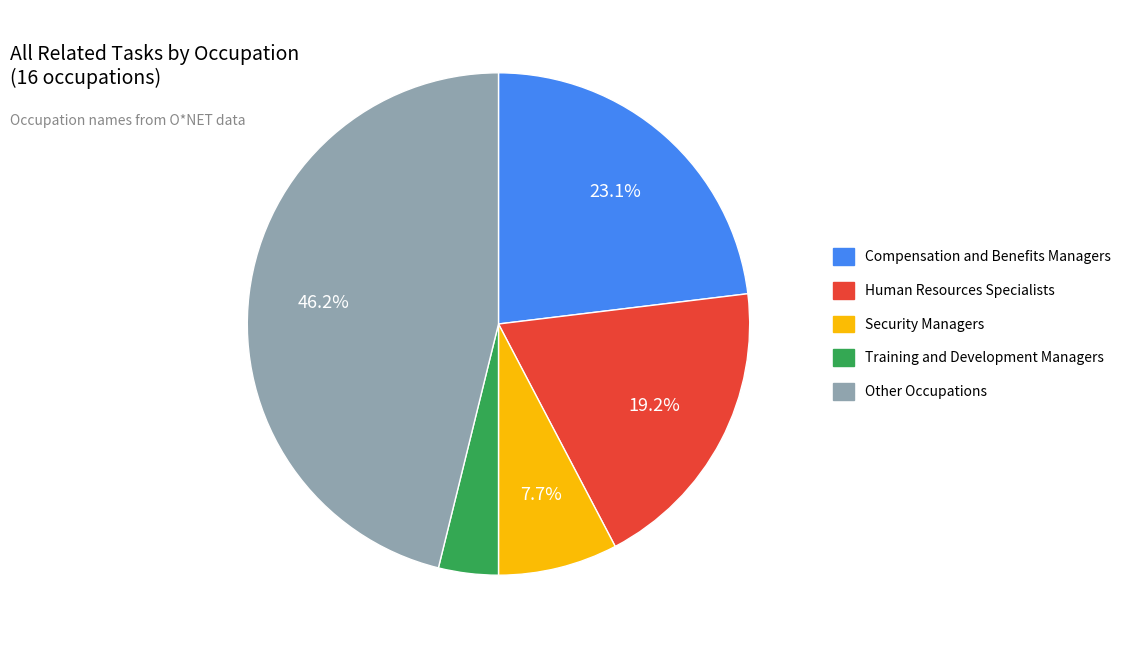

Do Training and Development Managers and Compensation and Benefits Managers together represent more than half of the pie?

No